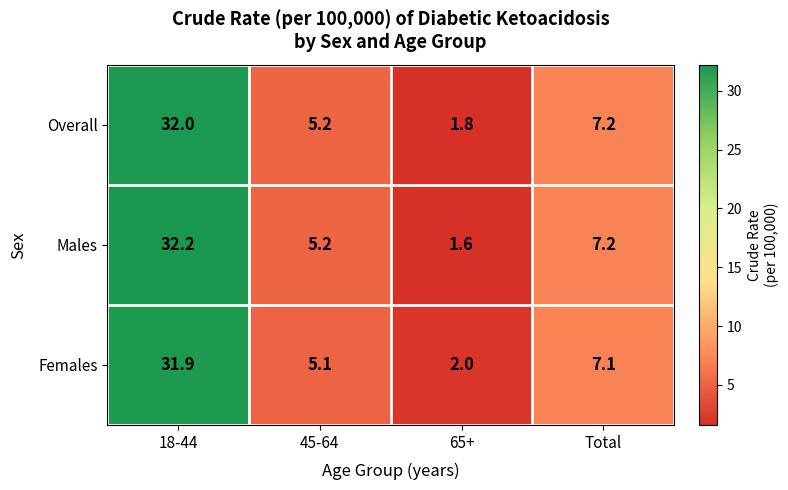

At which category is the sum across all series the highest?

18-44